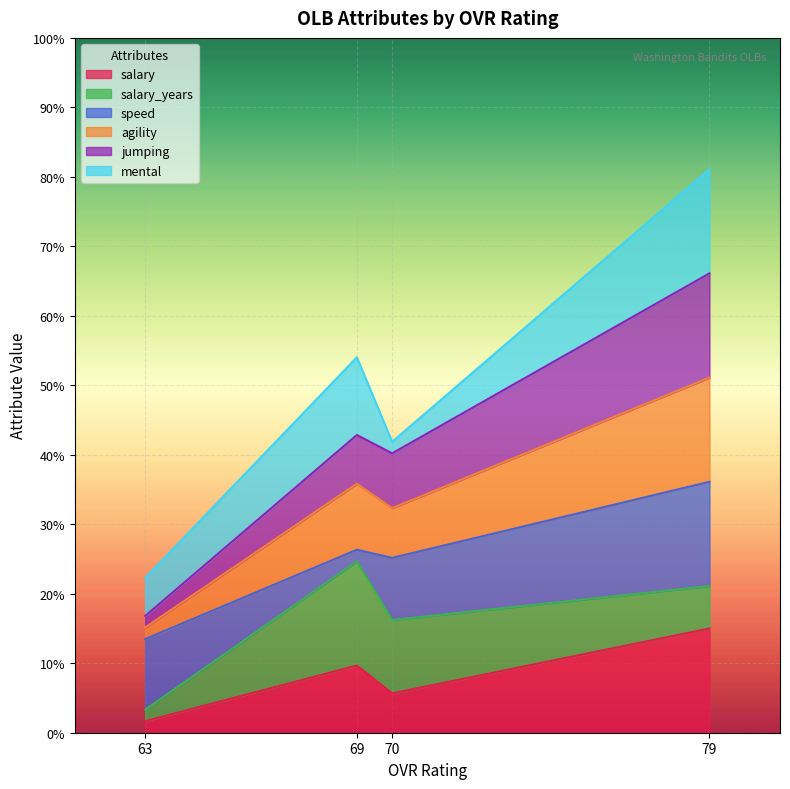

Is it true that salary equals 5.7 at 70?

True